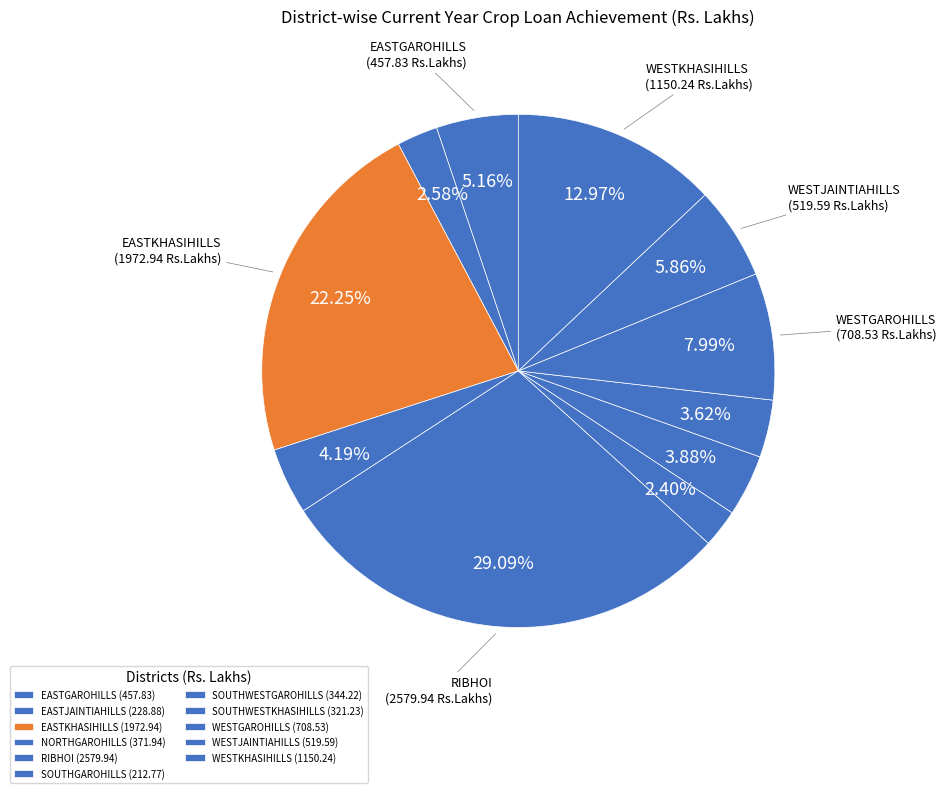

How many slices are in this pie chart?

11